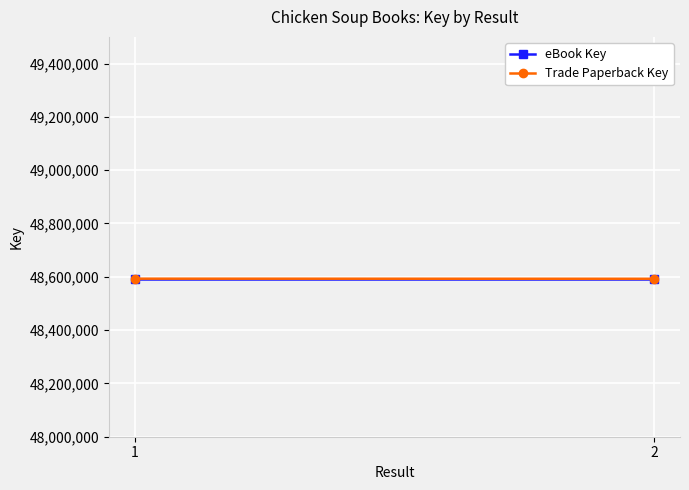

What is the approximate value of eBook Key at 2?

48592903